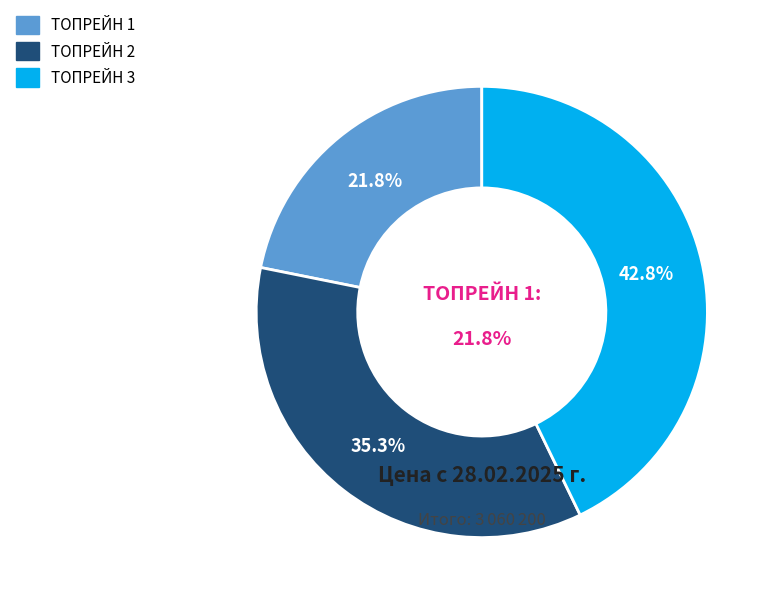

Is it true that ТОПРЕЙН 3 is 32% of the pie?

False